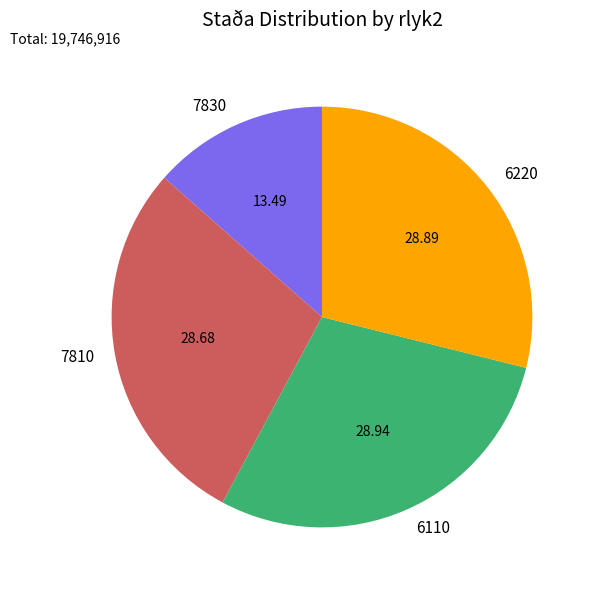

Combined, do 7810 and 6220 account for over 50%?

Yes